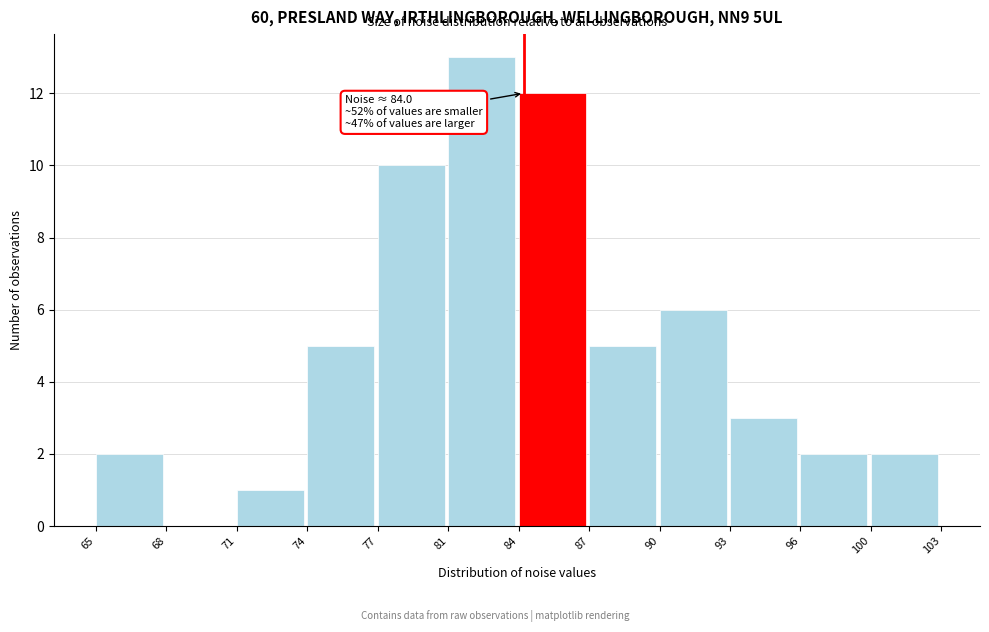

Reading left to right, list all the values displayed in this chart.

65=2	68=0	71=1	74=5	77=10	81=13	84=12	87=5	90=6	93=3	96=2	100=2